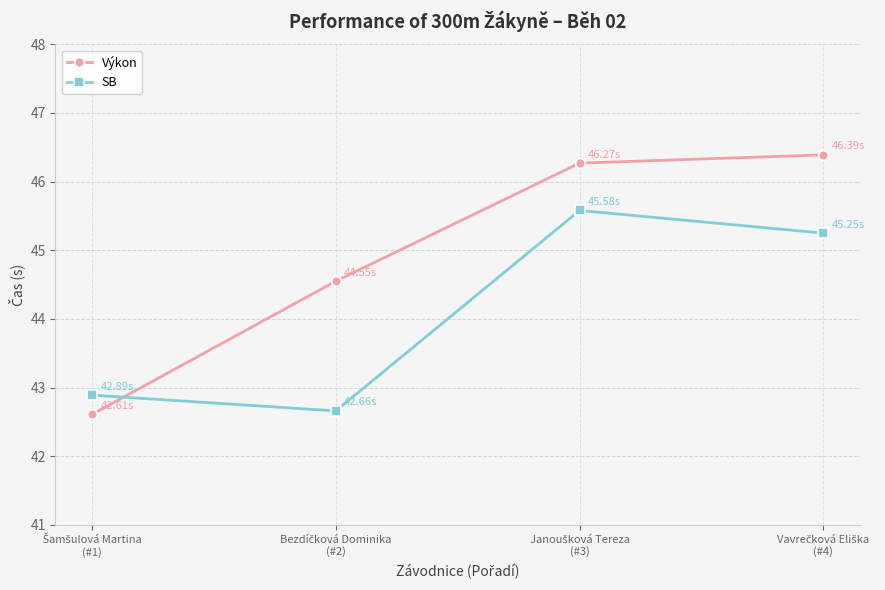

What is the maximum value for SB?

45.6